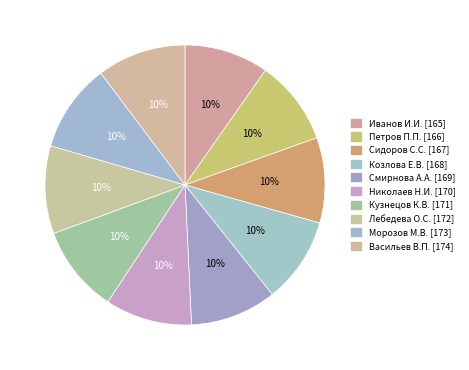

What is the smallest slice in the pie chart?

Иванов И.И.